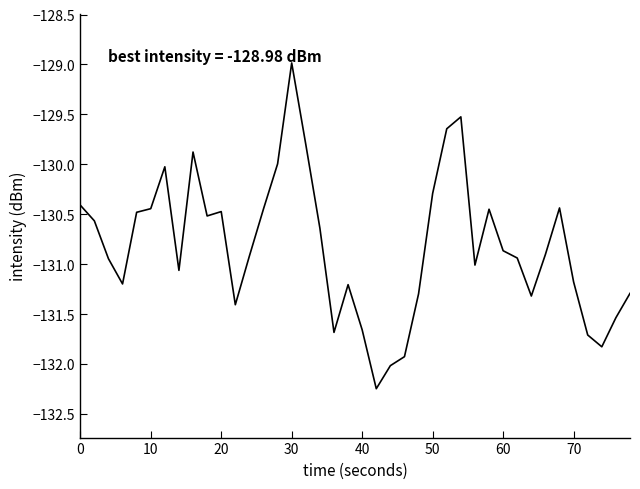

What is the greatest value displayed?

-129.0